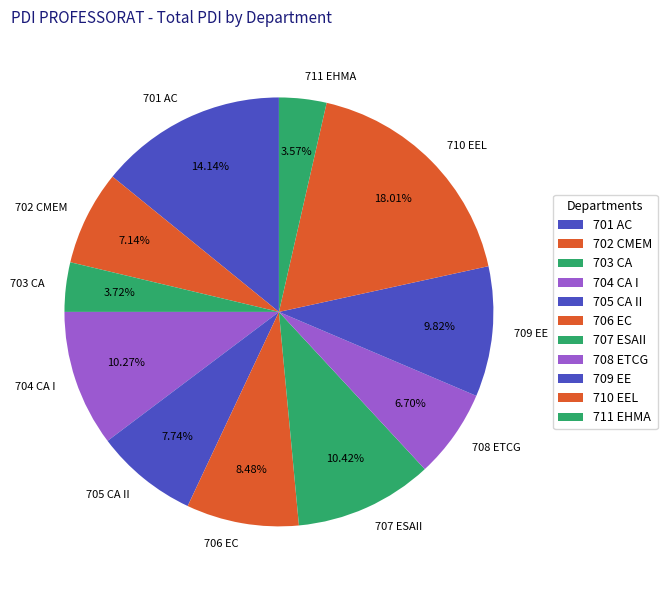

How many segments does this pie chart have?

11